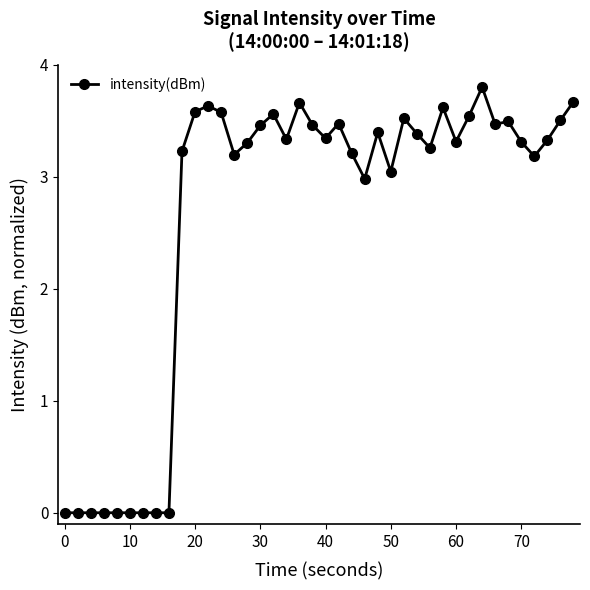

What is the maximum value shown in the chart?

3.8